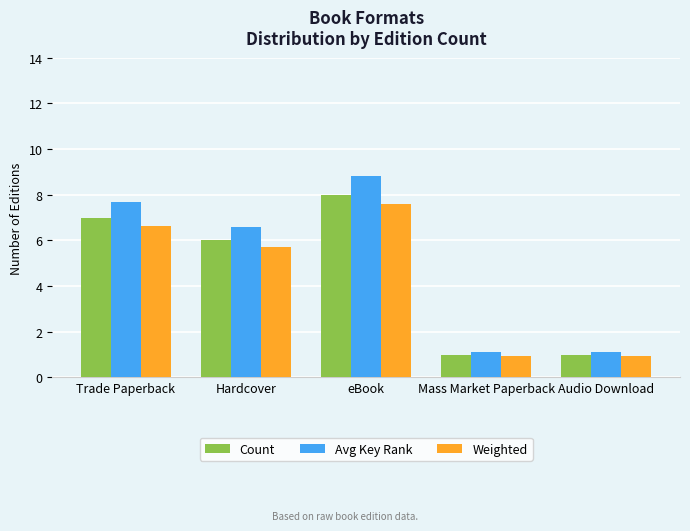

How many data points does each series have?

5